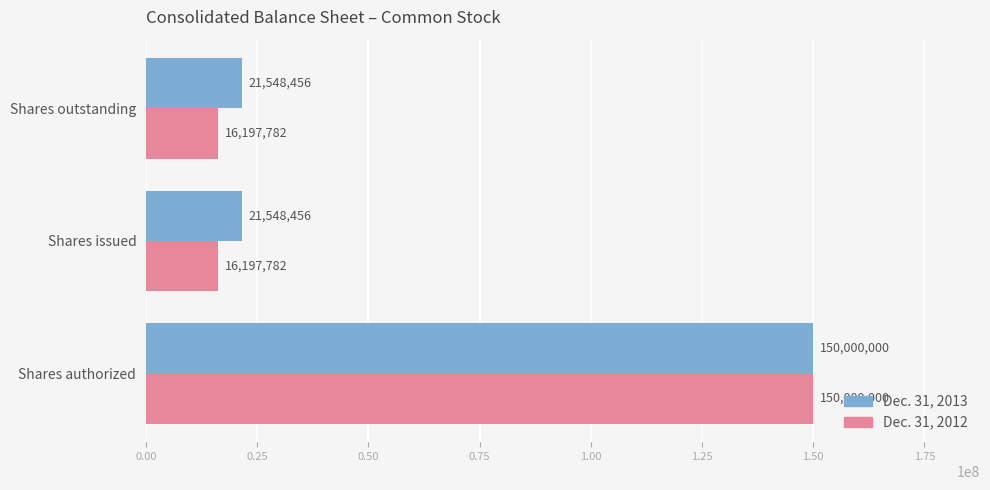

What is the greatest value displayed?

150000000